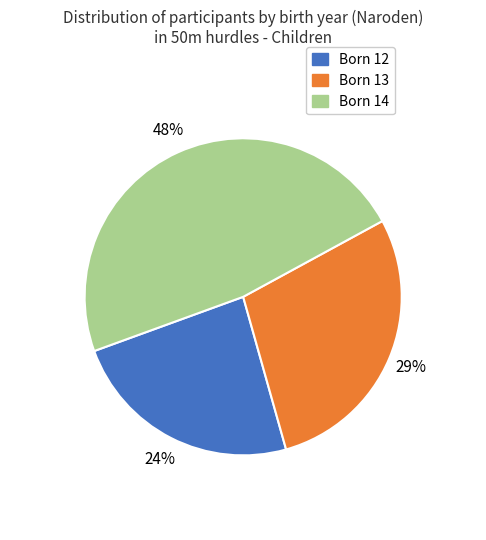

Is there any slice that represents more than half of the pie?

No